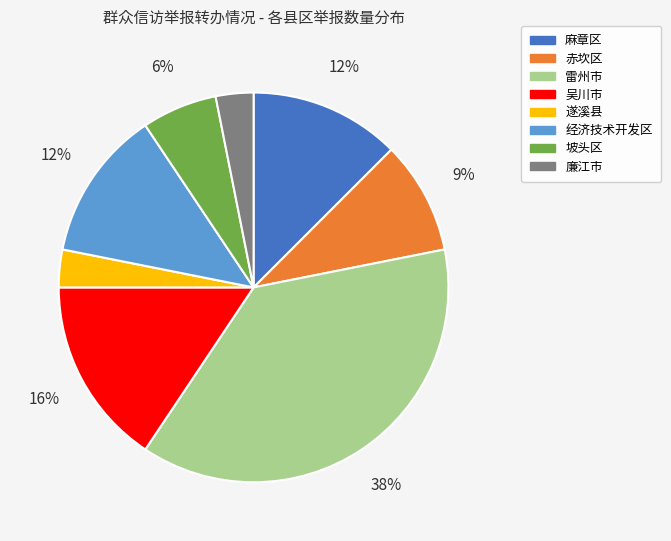

Which slice is the largest?

雷州市